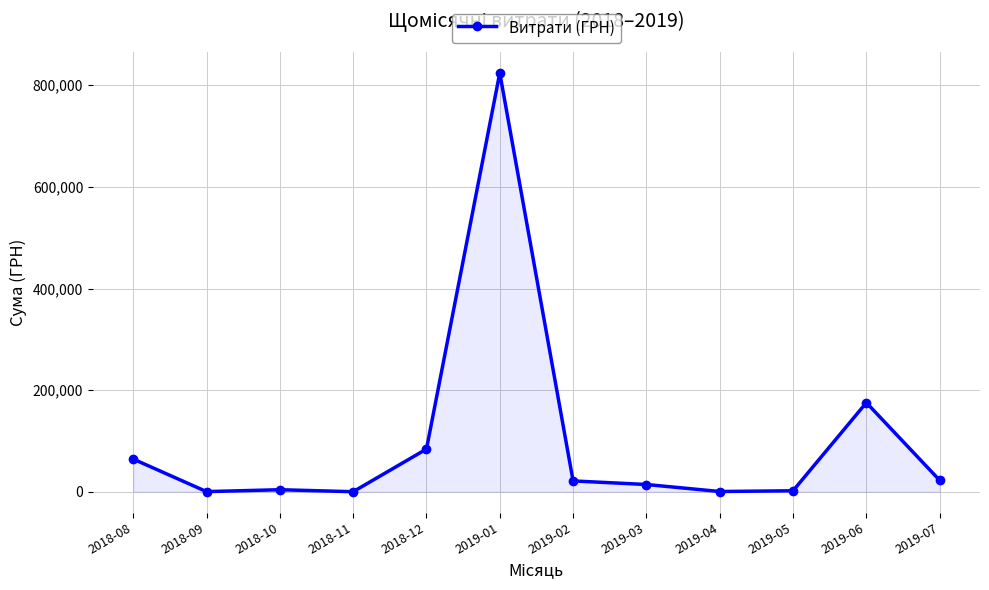

Which category has the highest value across all series?

2019-01